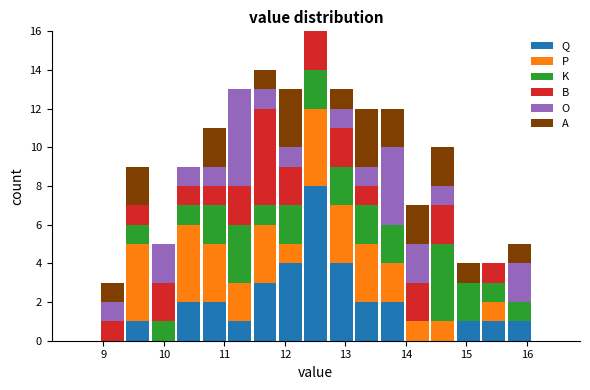

Reading left to right, transcribe this chart: for each stacked bar, give the range it covers on the x-axis and its total height. Neither the bar edges nor the heights are printed on the chart, so give them approximately, as read against the axes.

8.52 to 8.94: 0
8.94 to 9.36: 3
9.36 to 9.78: 9
9.78 to 10.20: 5
10.20 to 10.62: 9
10.62 to 11.04: 11
11.04 to 11.46: 13
11.46 to 11.88: 14
11.88 to 12.30: 13
12.30 to 12.72: 16
12.72 to 13.14: 13
13.14 to 13.56: 12
13.56 to 13.98: 12
13.98 to 14.40: 7
14.40 to 14.82: 10
14.82 to 15.24: 4
15.24 to 15.66: 4
15.66 to 16.08: 5
16.08 to 16.50: 0